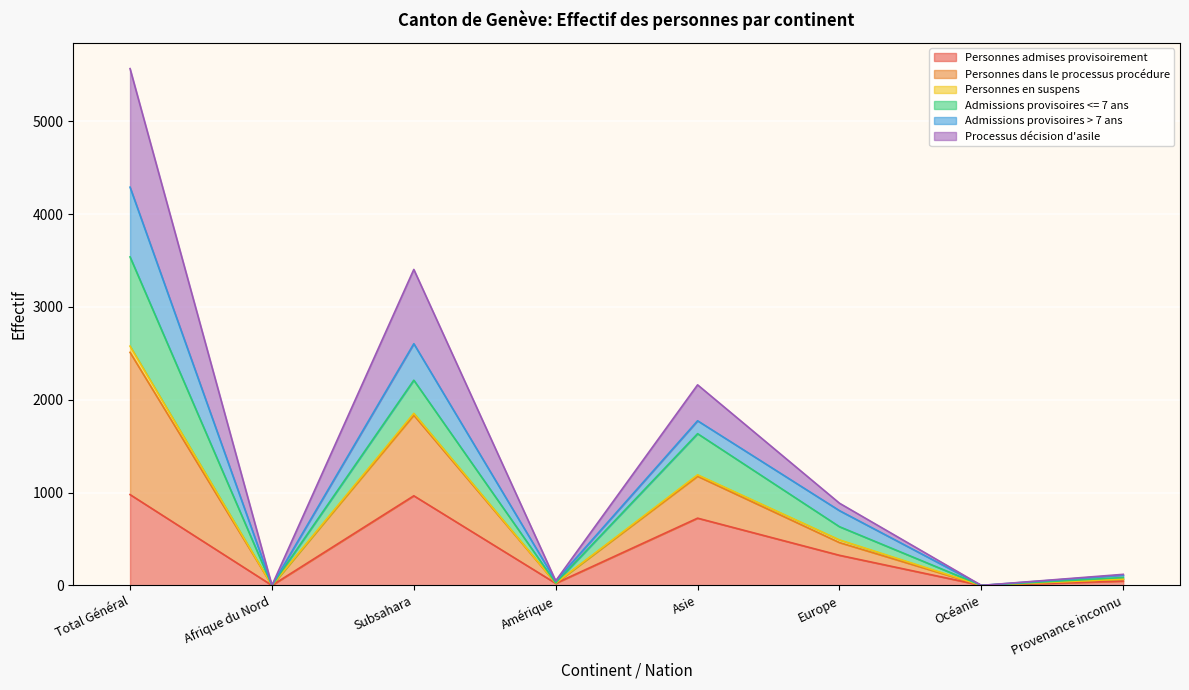

What is the label of the 4th point from the left?

Amérique